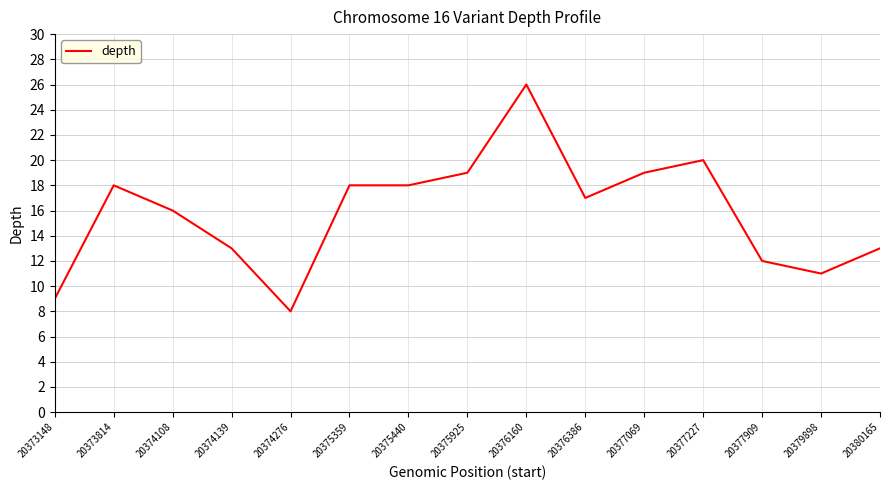

What value does the data have at 20374276, to the nearest 5?

10